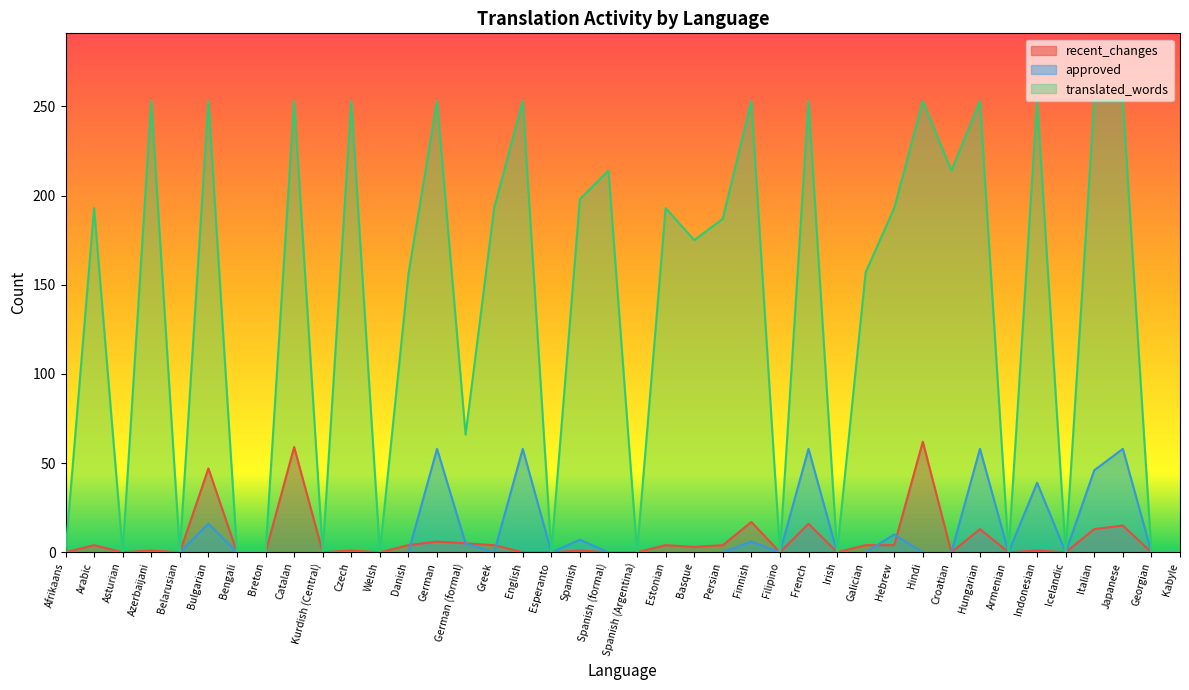

At which label does recent_changes reach its minimum?

Afrikaans